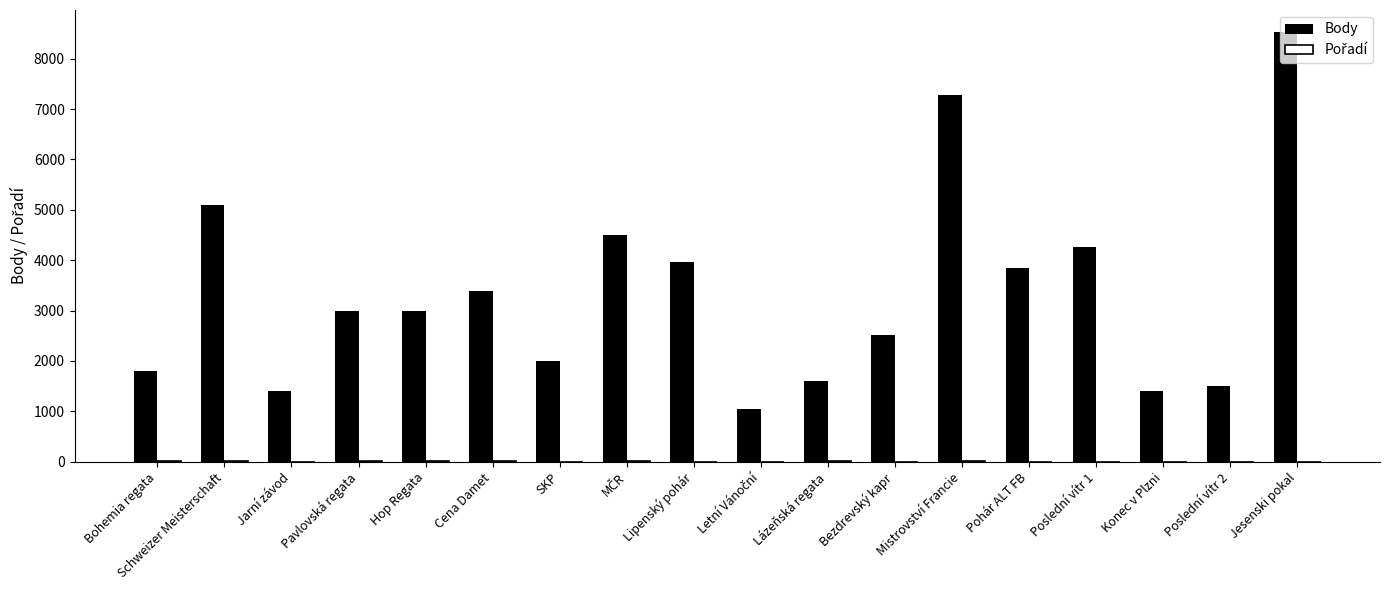

Which series changed the most between Hop Regata and Poslední vítr 2?

Body